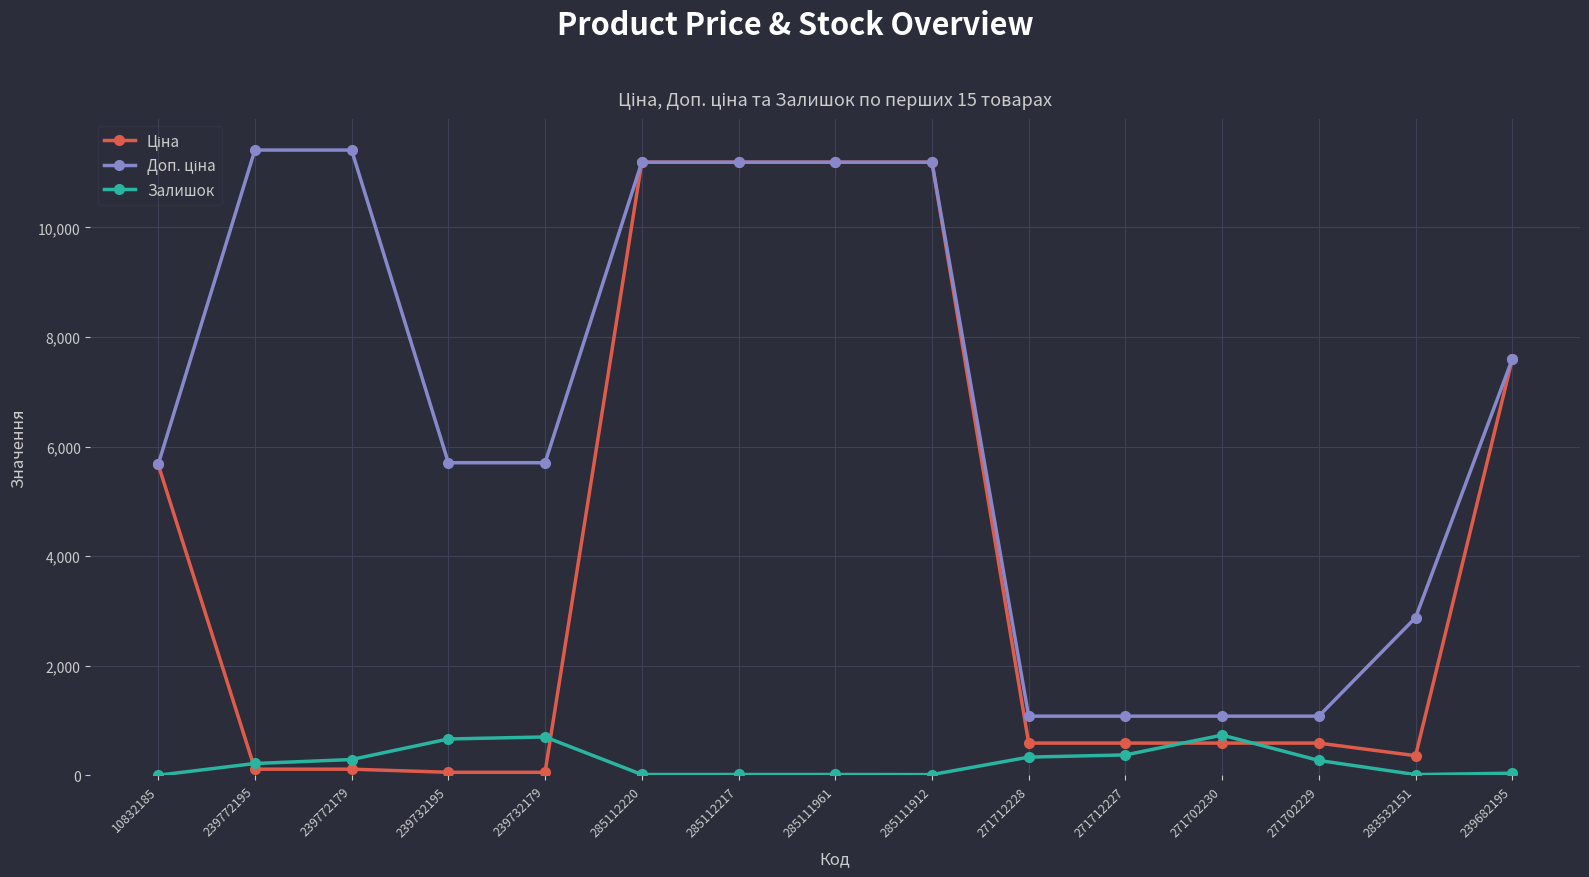

At how many categories does at least one series exceed 8831?

6